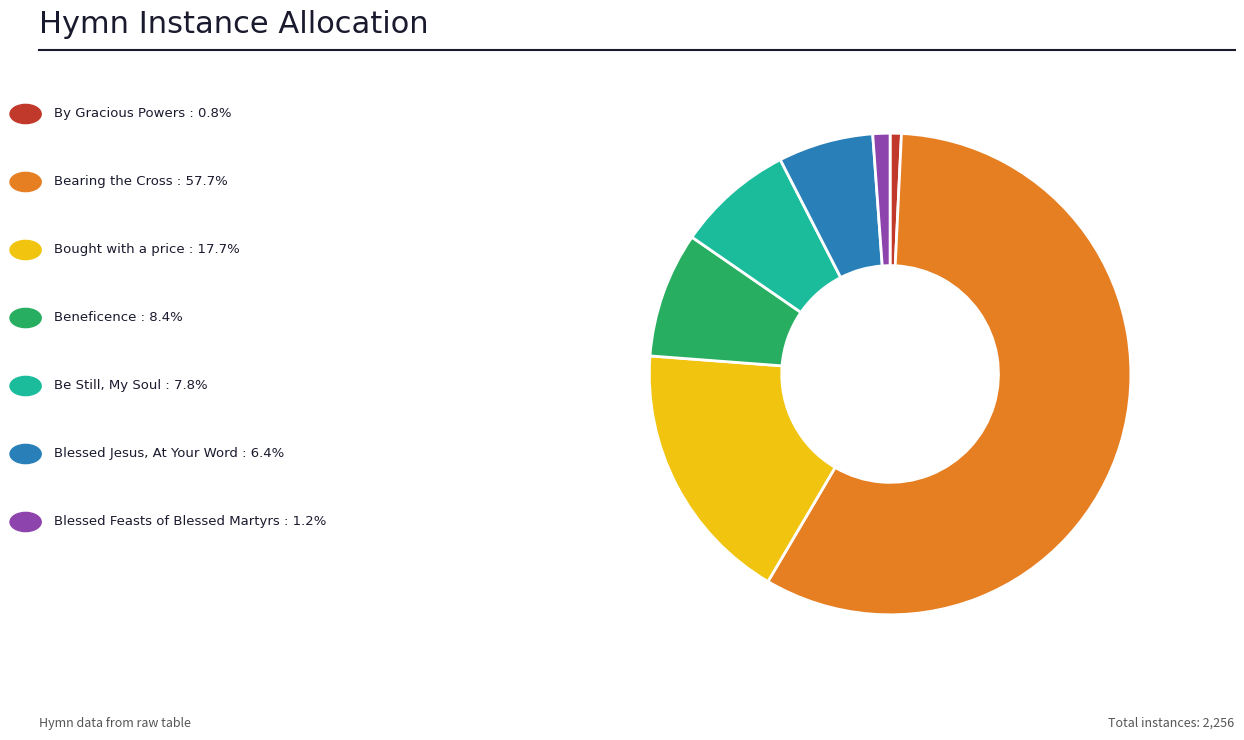

Is there a majority slice in this chart?

Yes